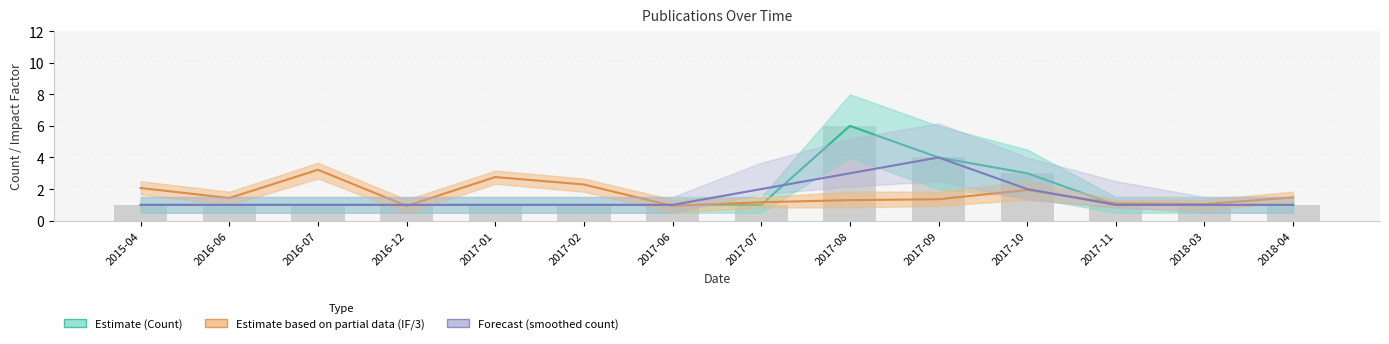

What is the average value of the Count series?

1.7